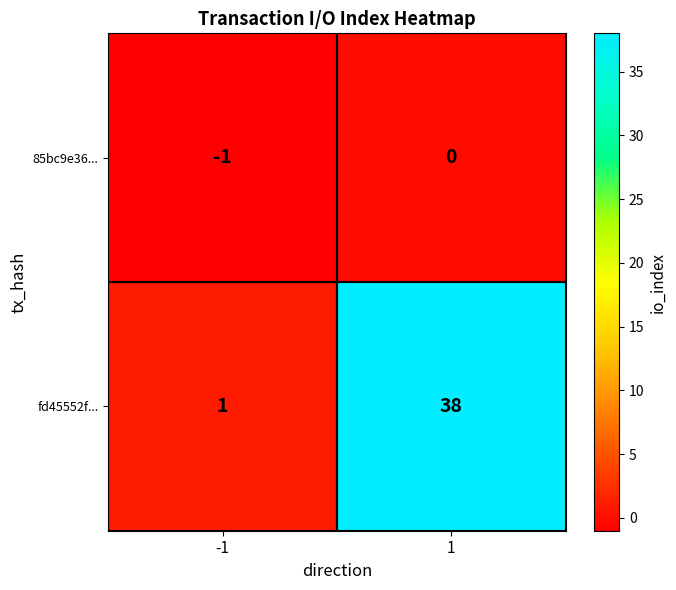

Which series has the widest spread of values?

fd45552f...